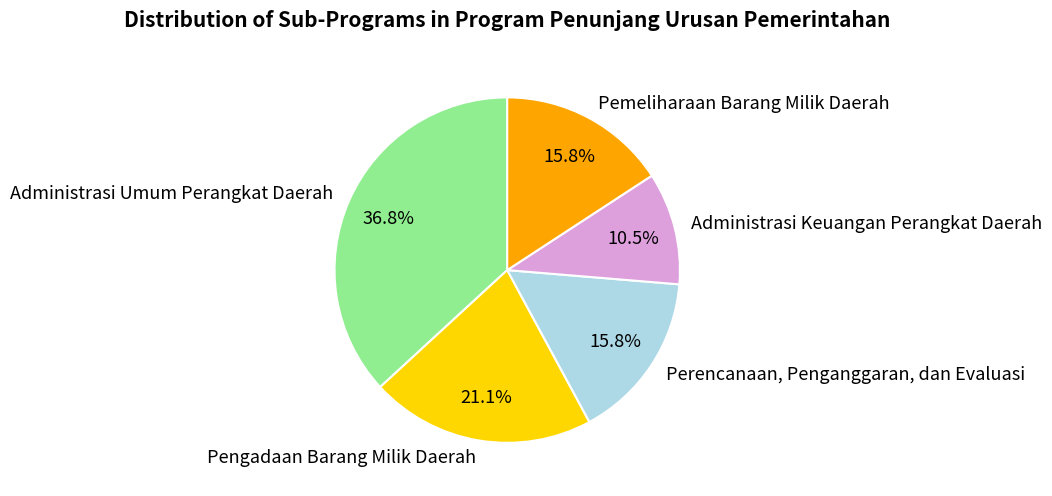

Does any single category account for the majority?

No